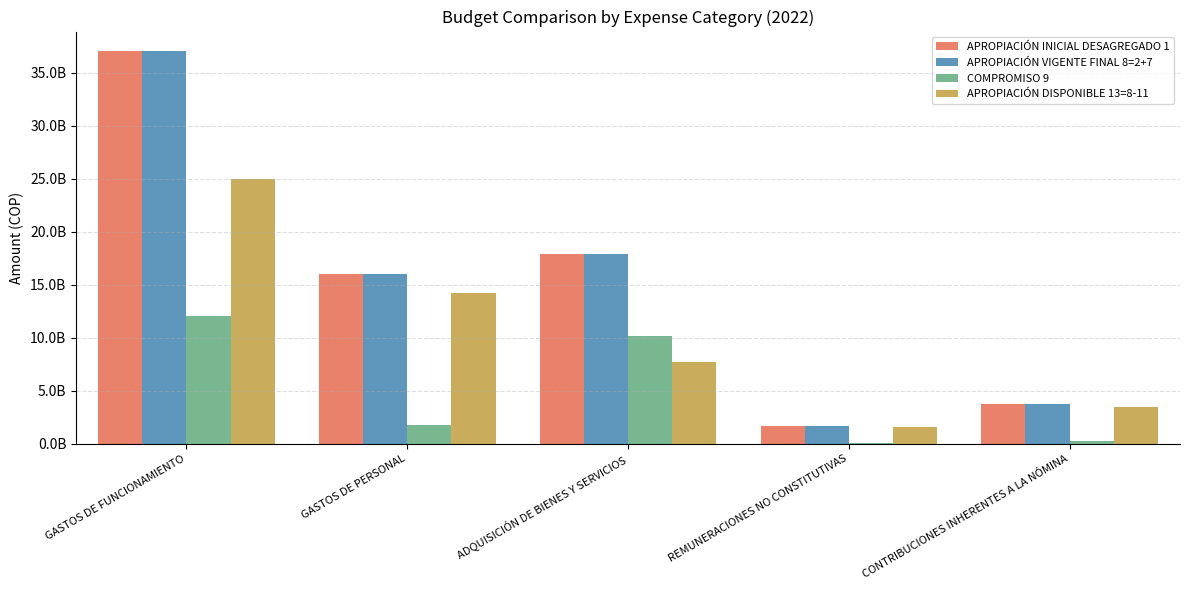

True or false: APROPIACIÓN INICIAL DESAGREGADO 1 has a value of 4868352739 at ADQUISICIÓN DE BIENES Y SERVICIOS.

False